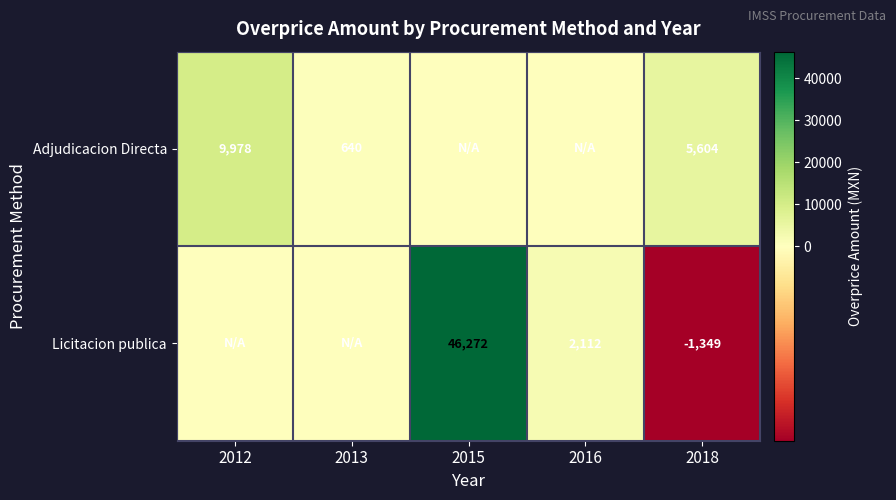

Rank the series at 2018 from highest to lowest value.

Adjudicacion Directa, Licitacion publica